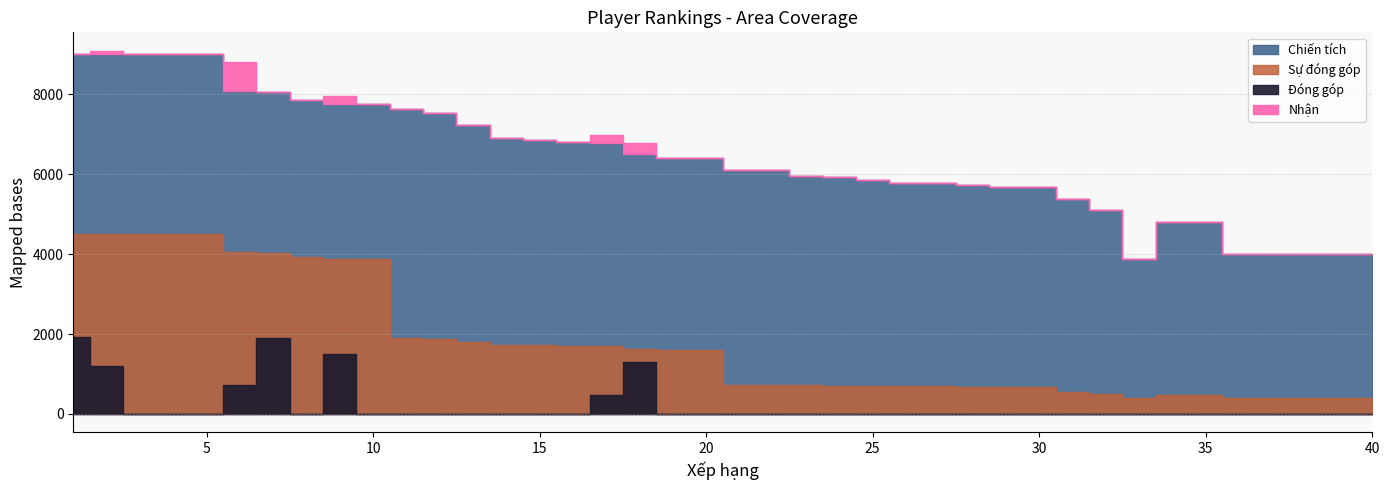

How many distinct data groups are displayed?

4